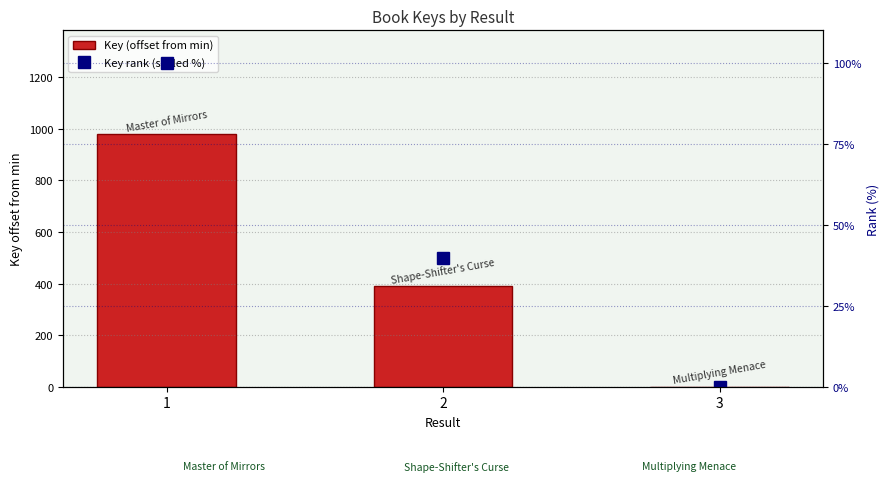

What is the sum of all Key rank (scaled %) values?

139.8